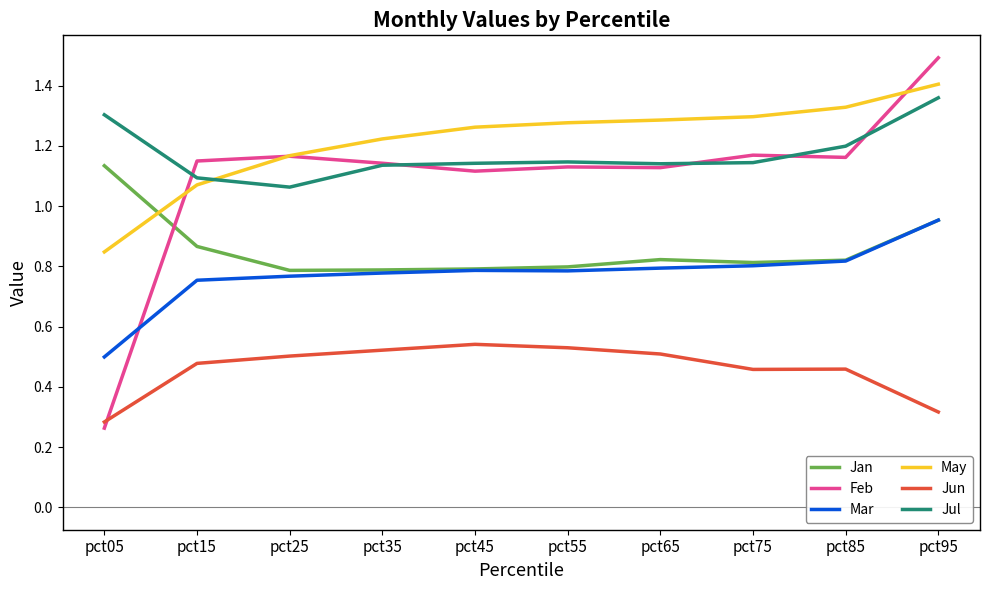

Which category has the highest value in the Feb series?

pct95